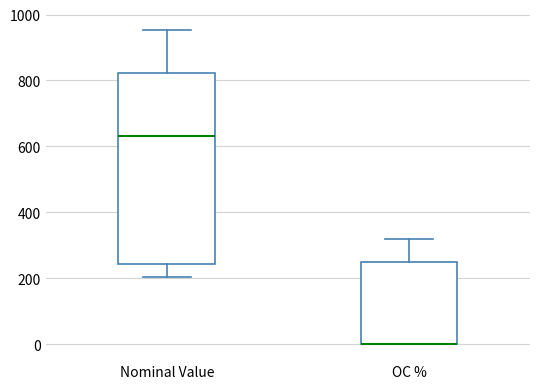

Which box is the tallest, from its lower edge to its upper edge?

Nominal Value